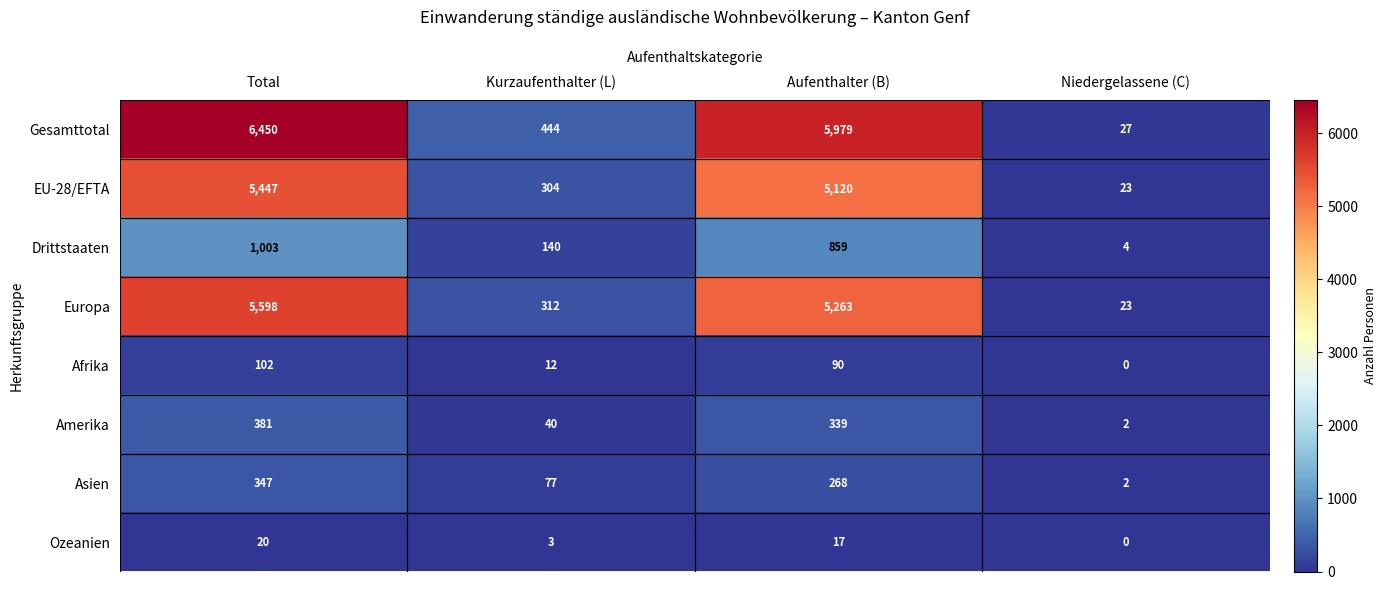

What is the difference between the Drittstaaten values at Aufenthalter (B) and Total?

144